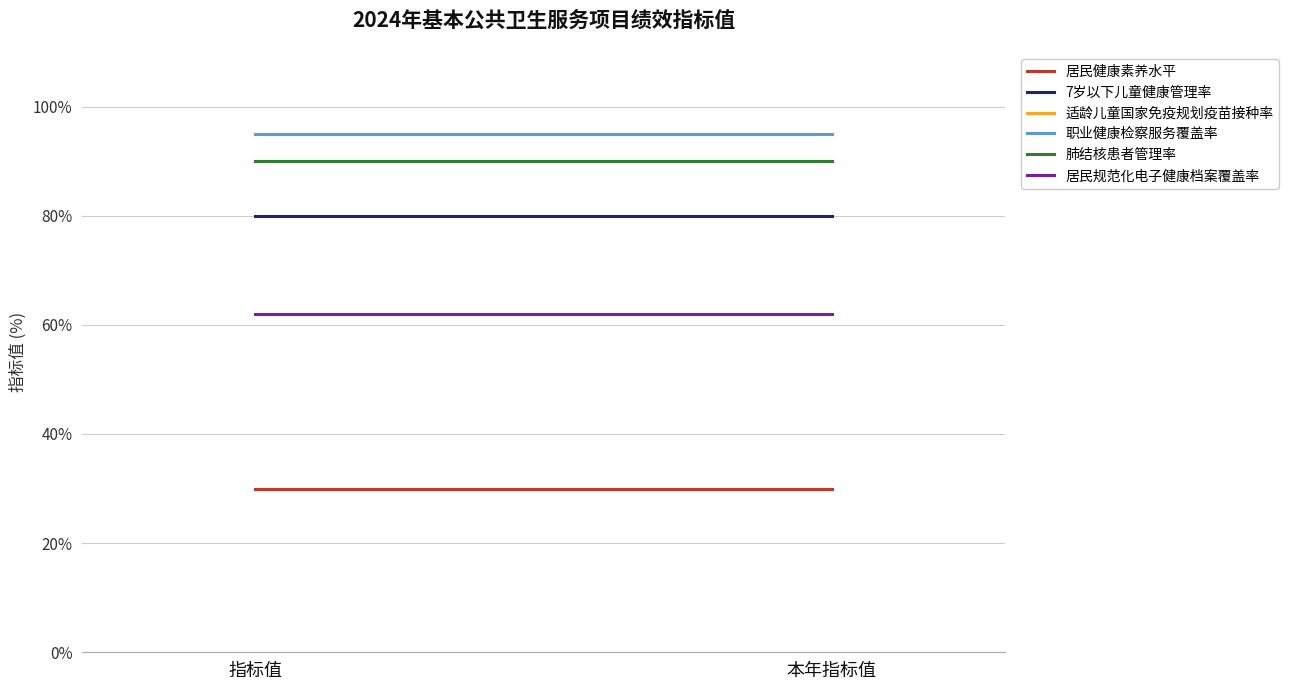

What is the label of the 1st point from the right?

本年指标值